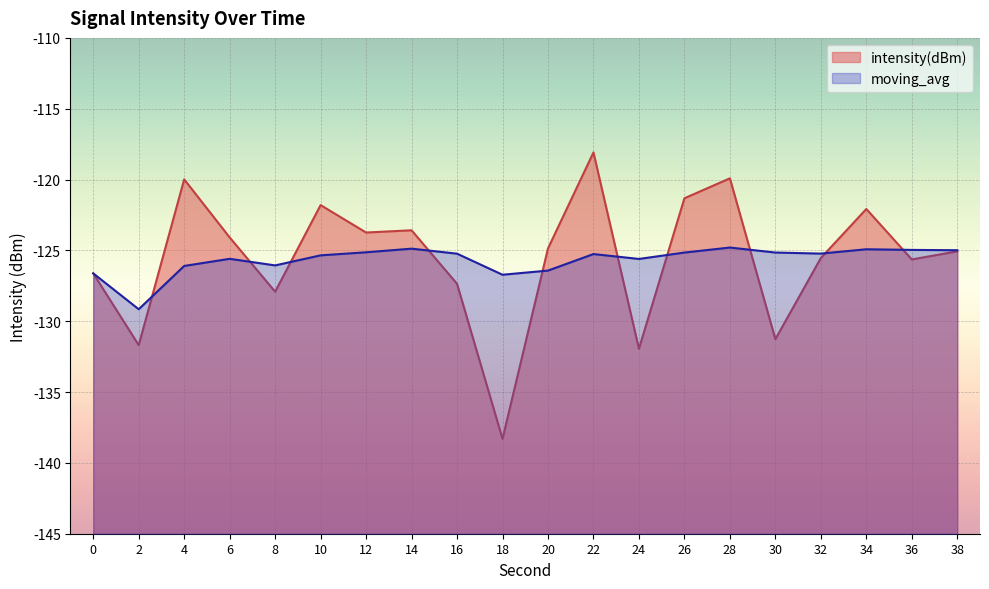

At which category does the chart reach its minimum across all series?

18